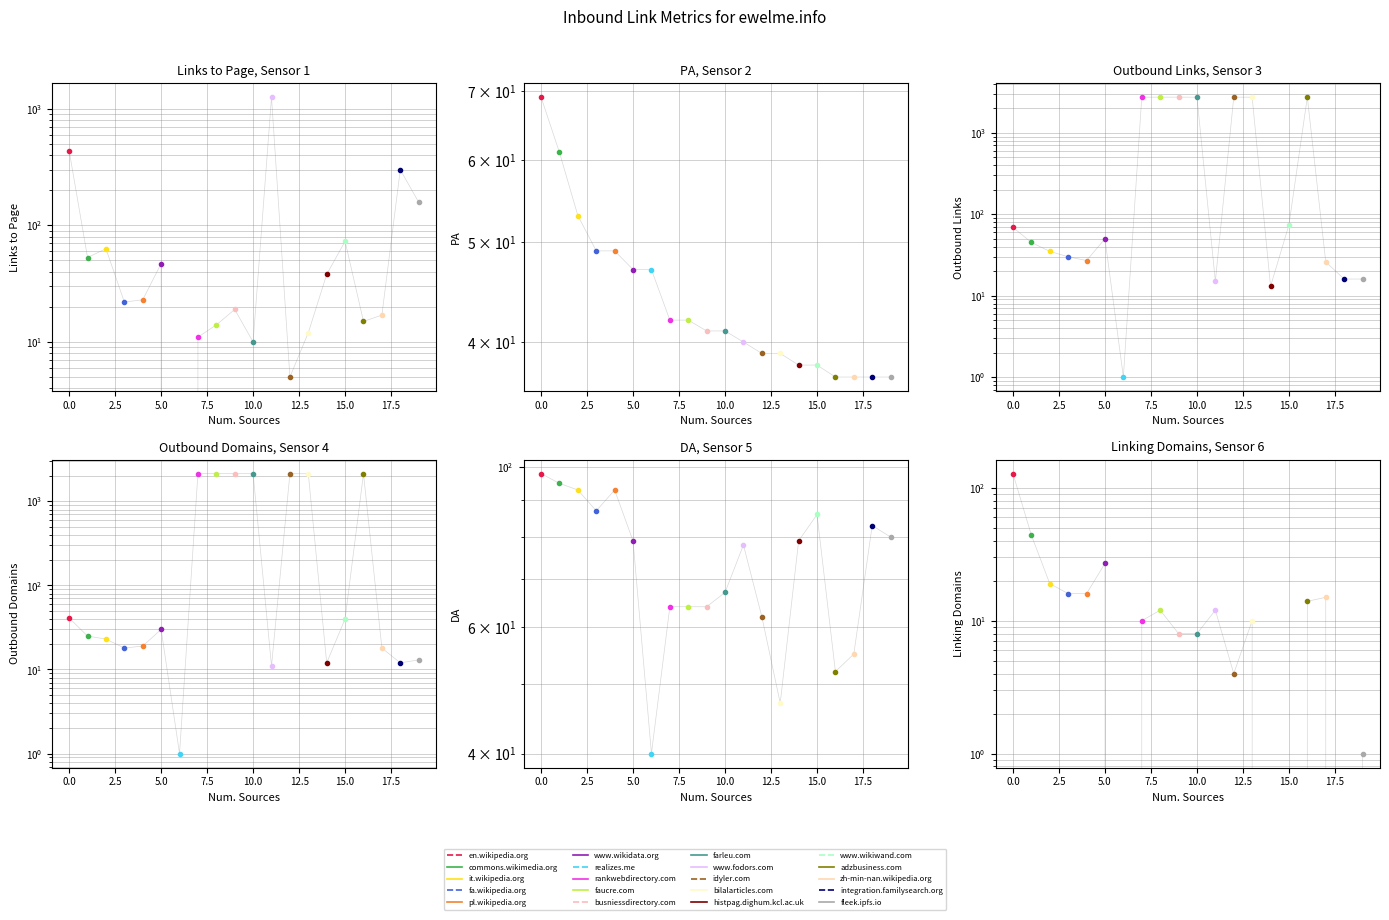

True or false: Outbound Domains from Page and DA cross at least once.

True